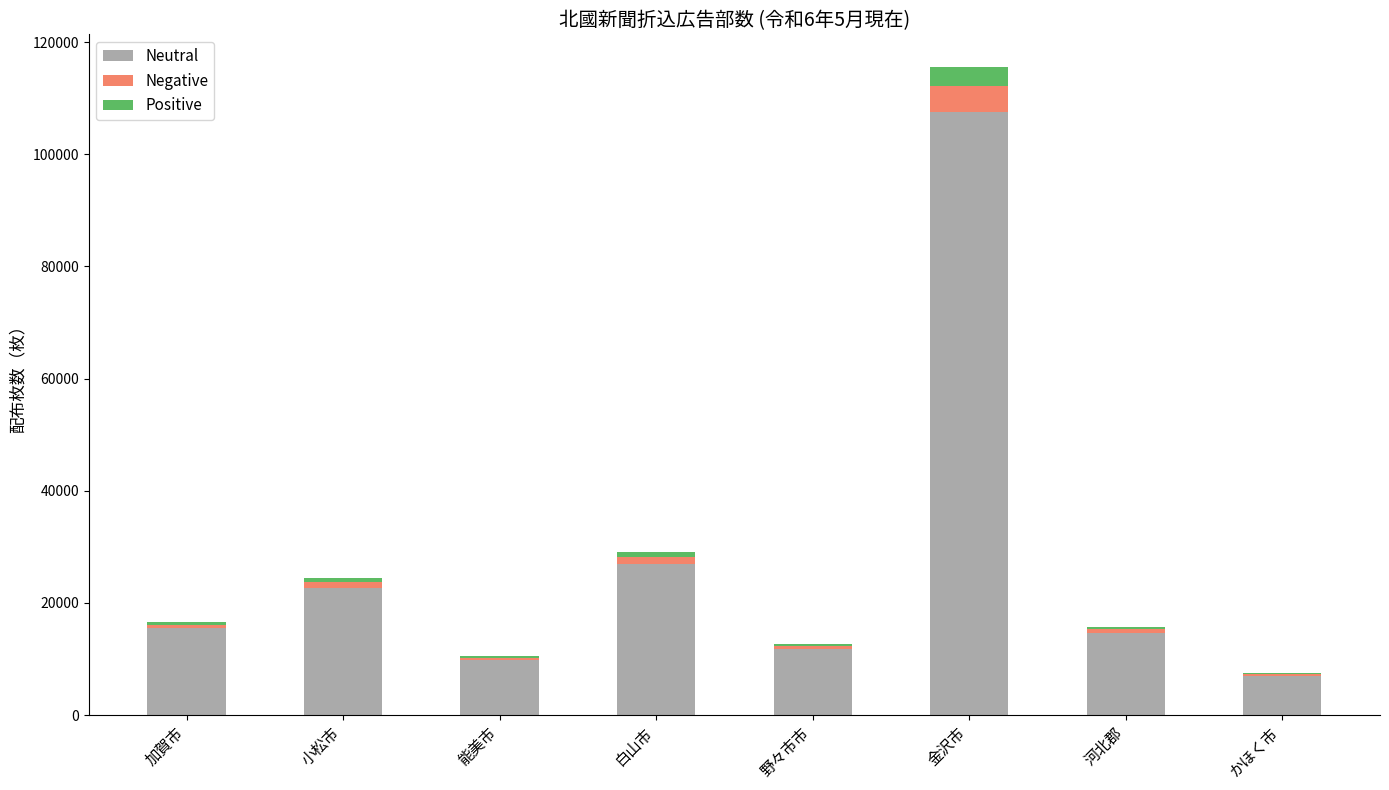

How many data points does each series have?

8